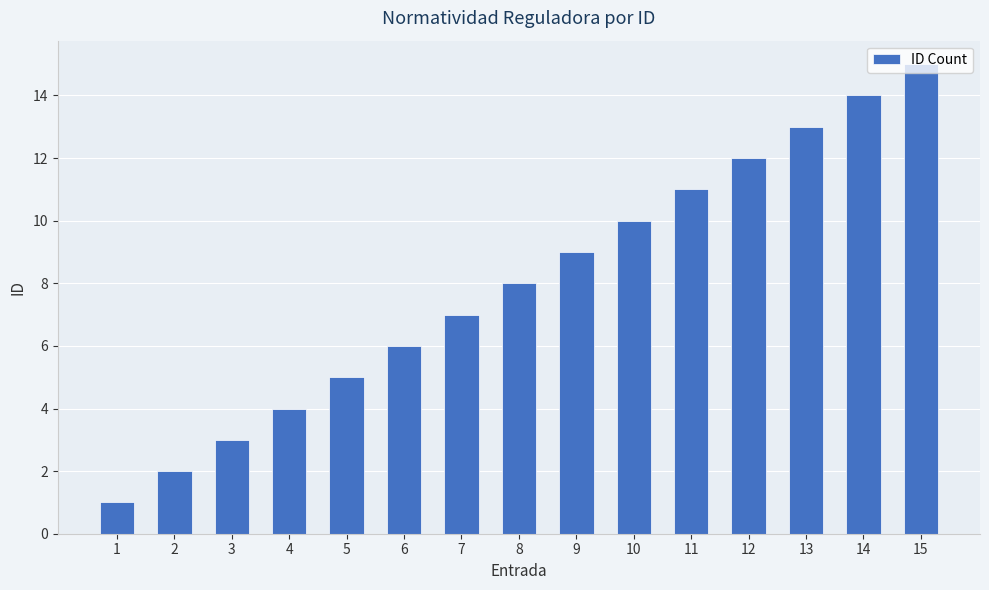

True or false: the data shows 8 at 8.

True